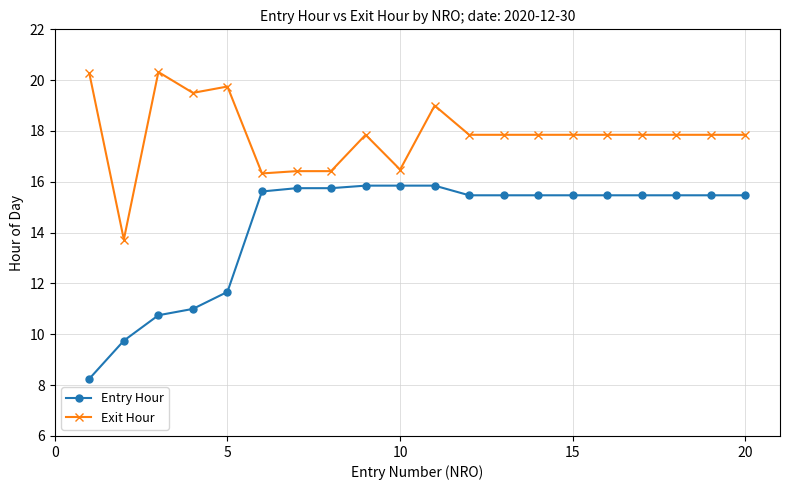

Which series has the largest total across all categories?

Exit Hour